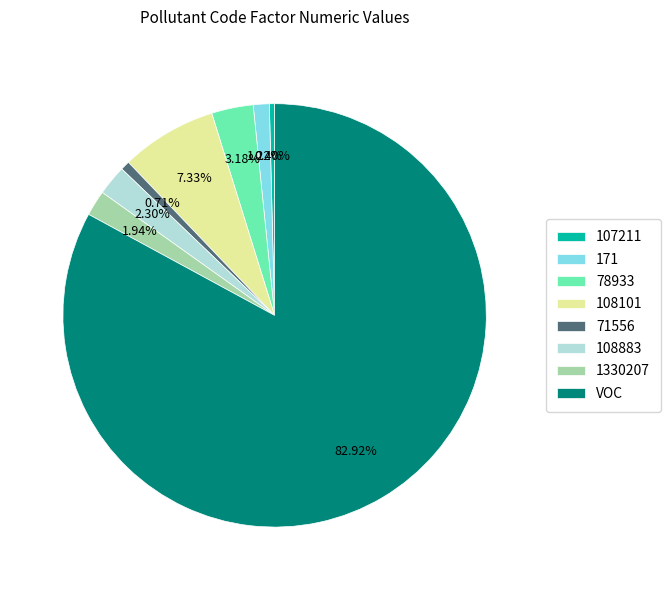

To the nearest percent, what is the combined percentage of 78933 and 171?

4%